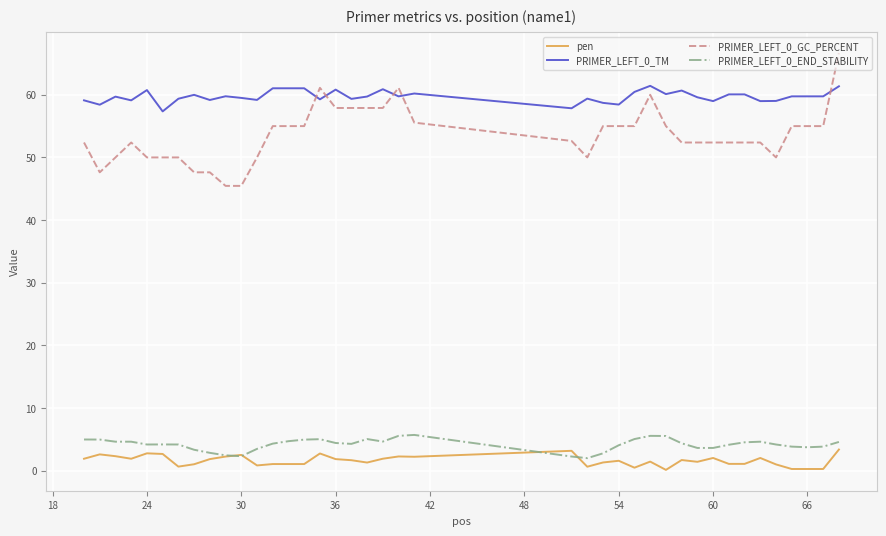

Rank the series by their maximum value, from lowest to highest.

pen, PRIMER_LEFT_0_END_STABILITY, PRIMER_LEFT_0_TM, PRIMER_LEFT_0_GC_PERCENT